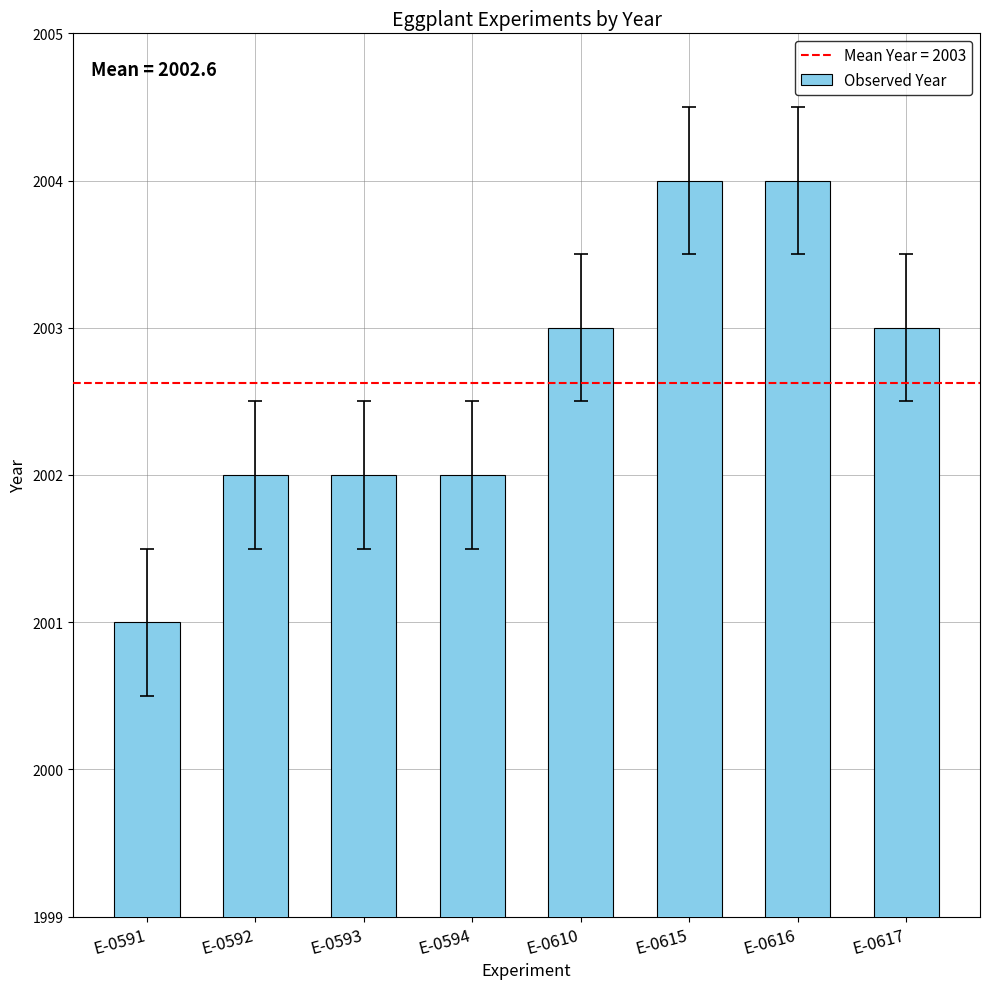

What is the difference between the maximum and minimum values?

3